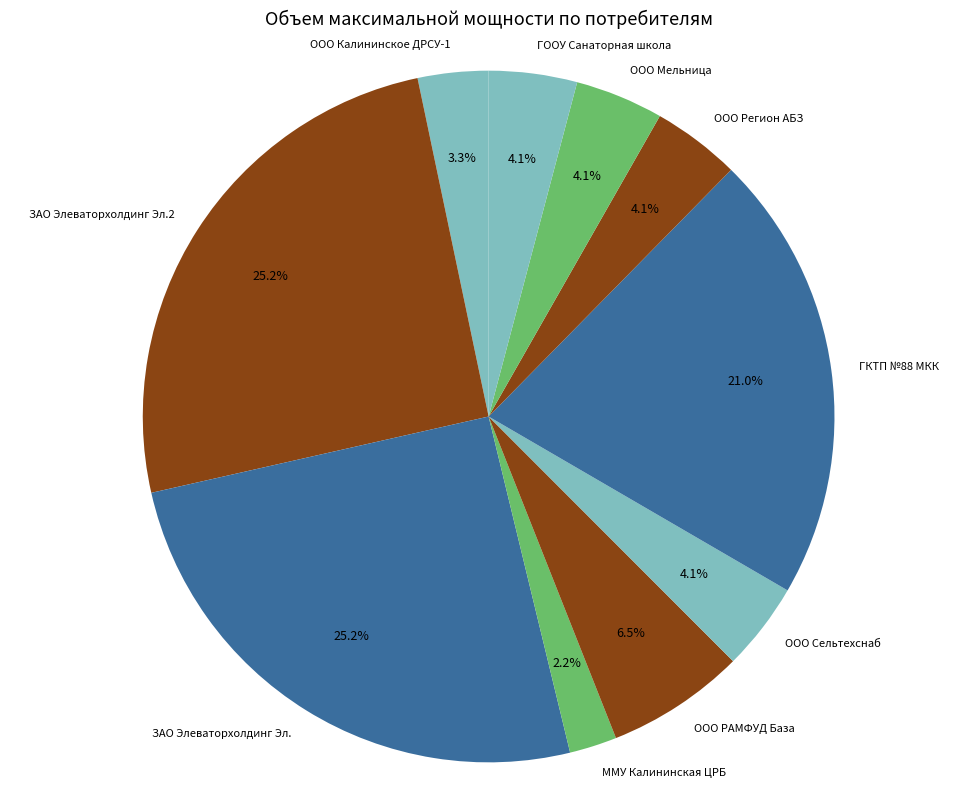

Which has a higher value, ГООУ Санаторная школа or ММУ Калининская ЦРБ?

ГООУ Санаторная школа